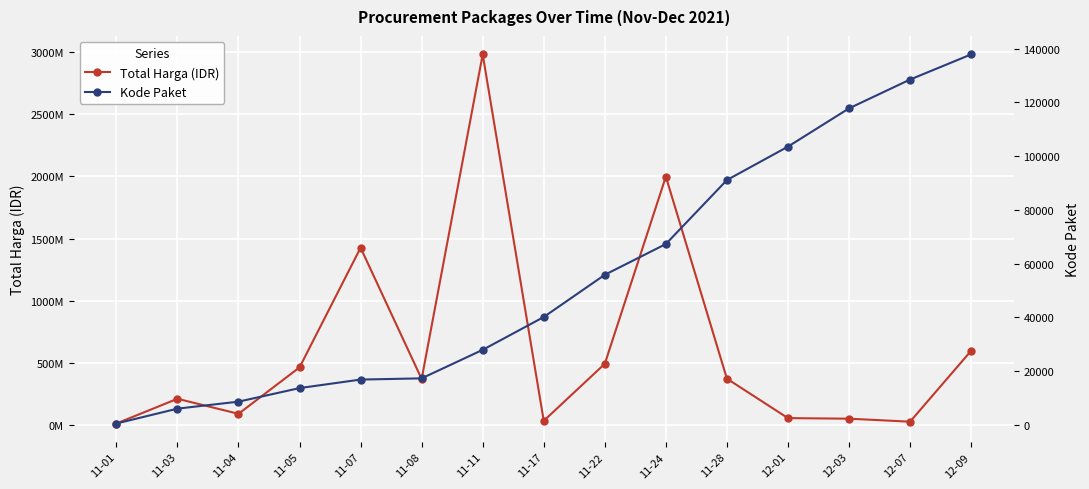

What is the label of the 7th point from the left?

11-11